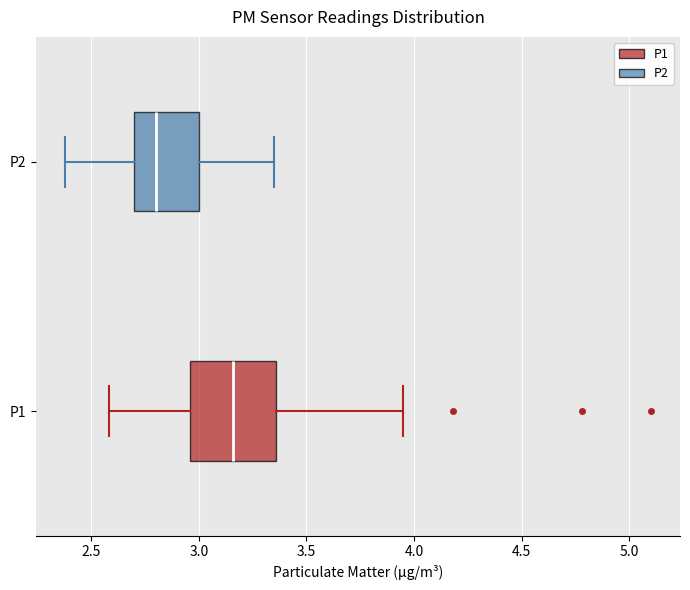

Comparing the boxes themselves (not the whiskers), which one is the widest?

P1